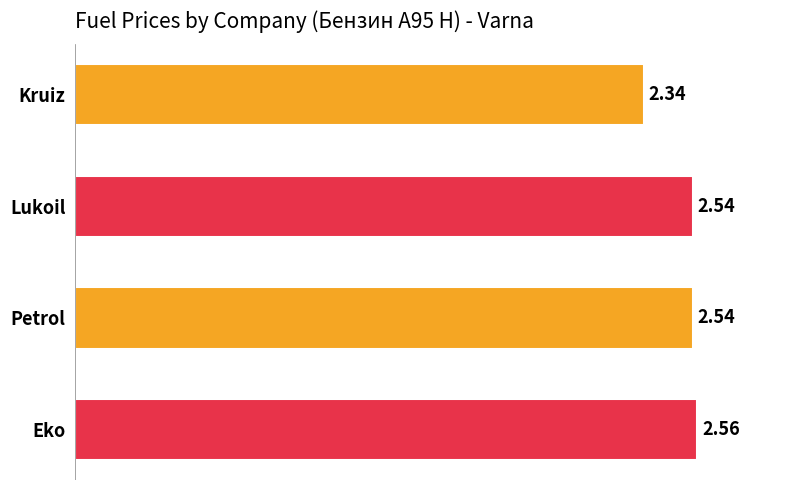

How many values are between 2 and 3?

4